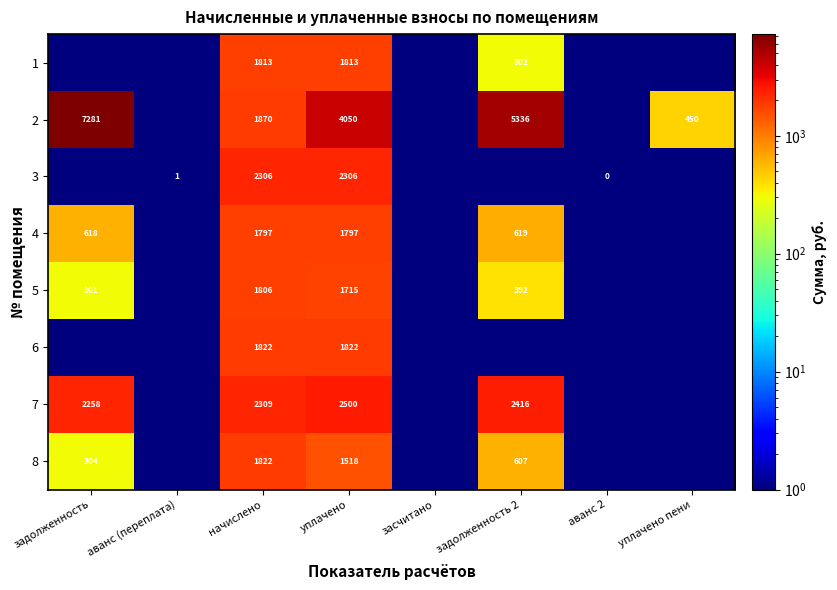

The value of 5 at начислено is 3165.9. True or false?

False